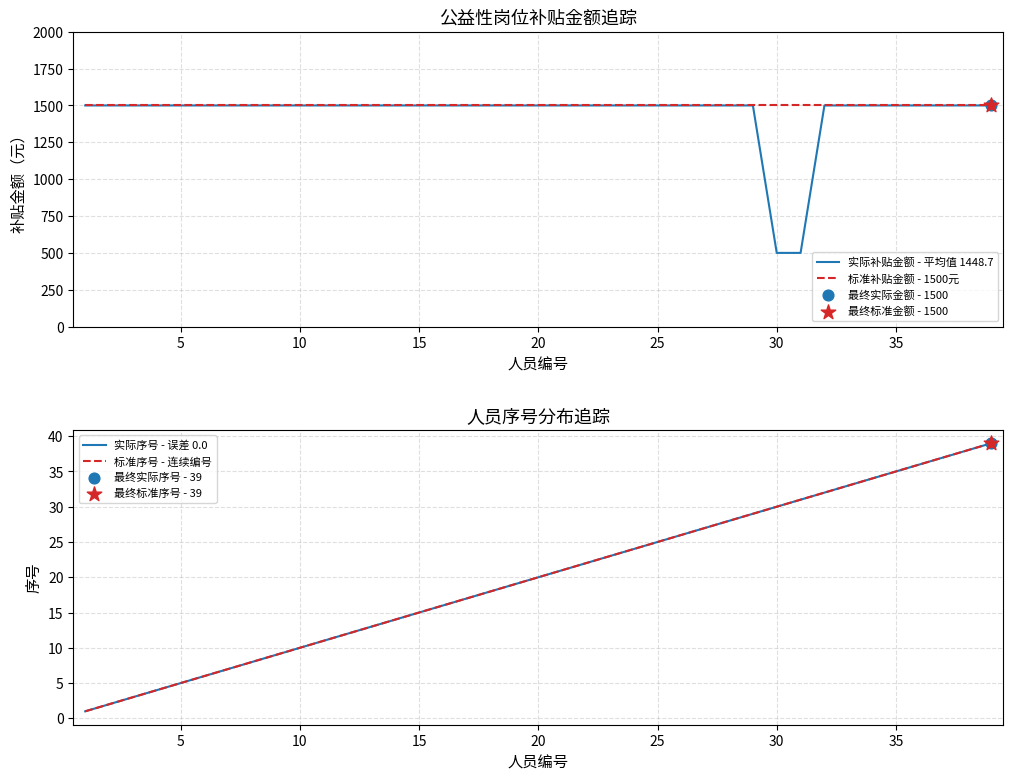

Which series has the widest spread of Y values?

实际补贴金额 - 平均值 1448.7